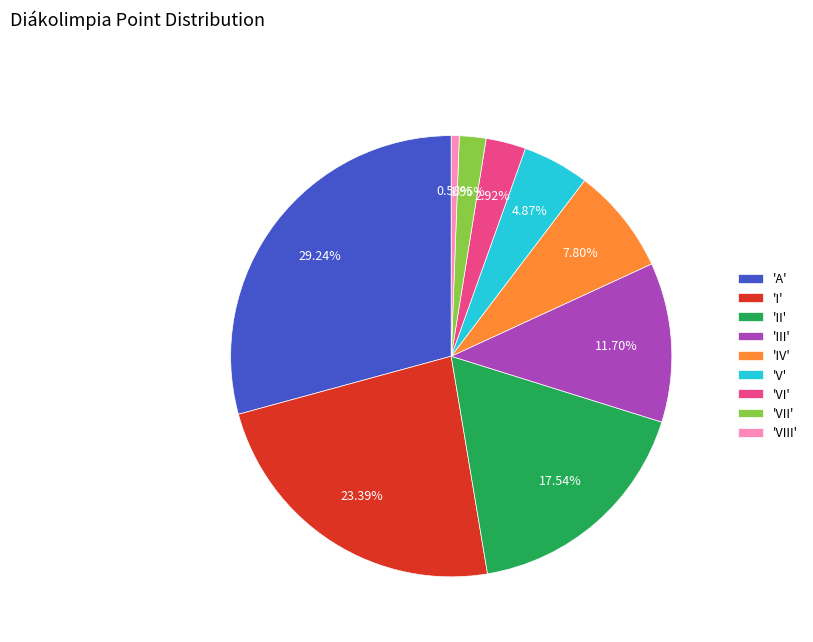

Do 'I' and 'V' together represent more than half of the pie?

No